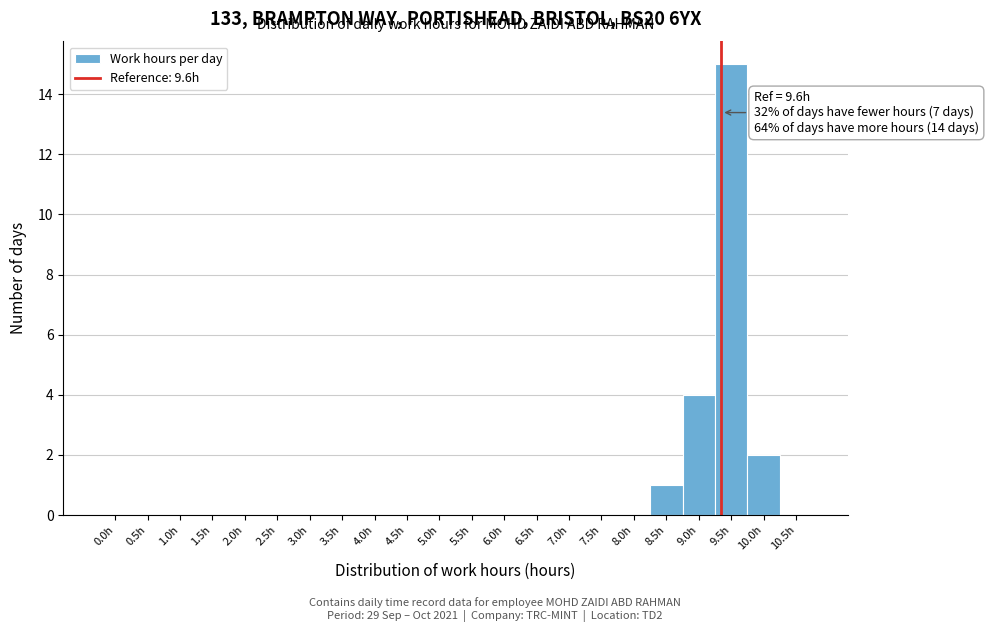

Reading left to right, transcribe all the data shown in this chart.

0.0h=0	0.5h=0	1.0h=0	1.5h=0	2.0h=0	2.5h=0	3.0h=0	3.5h=0	4.0h=0	4.5h=0	5.0h=0	5.5h=0	6.0h=0	6.5h=0	7.0h=0	7.5h=0	8.0h=0	8.5h=1	9.0h=4	9.5h=15	10.0h=2	10.5h=0